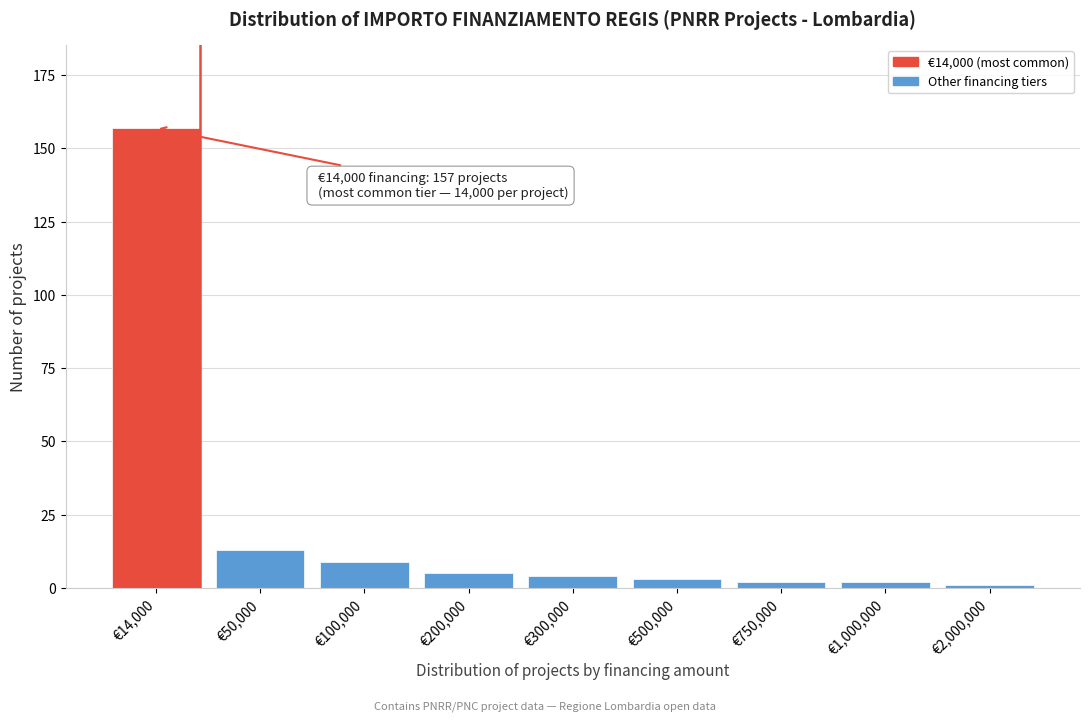

Reading left to right, list all the values displayed in this chart.

157	13	9	5	4	3	2	2	1